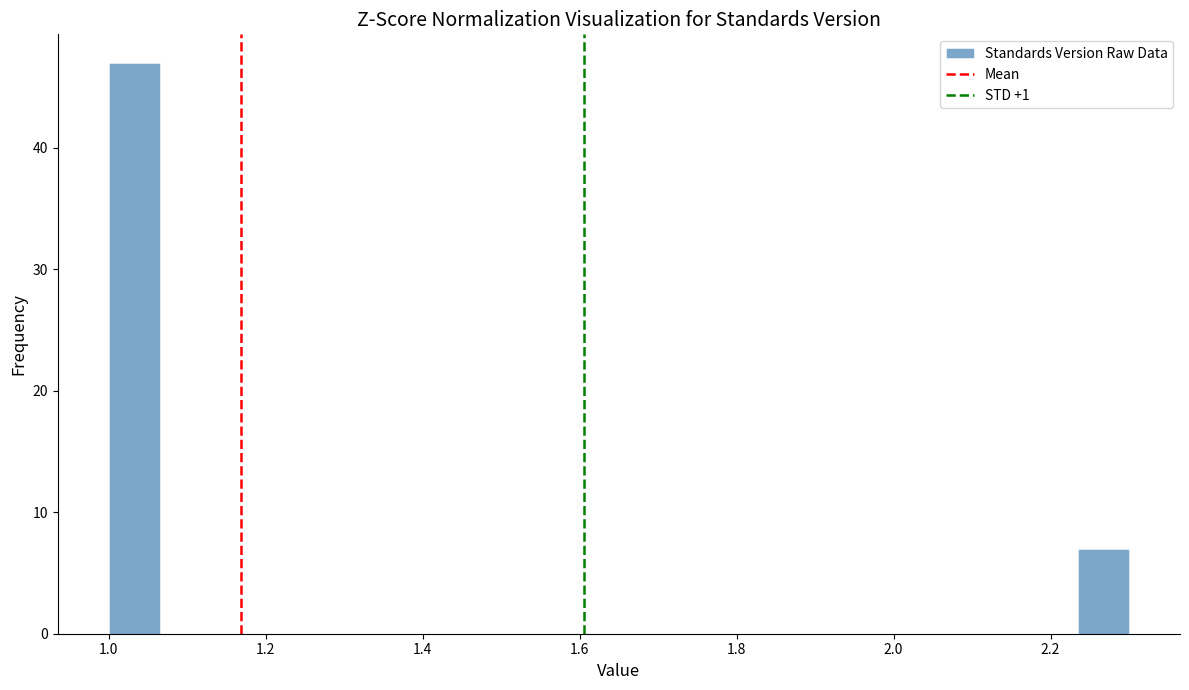

Around what value on the x-axis is the tallest bar? Give the approximate position of its centre, as read against the axis.

1.04